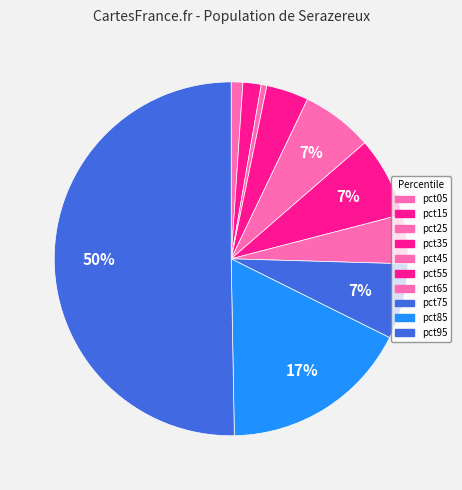

Rank the categories by value from lowest to highest.

pct25, pct05, pct15, pct35, pct65, pct45, pct75, pct55, pct85, pct95